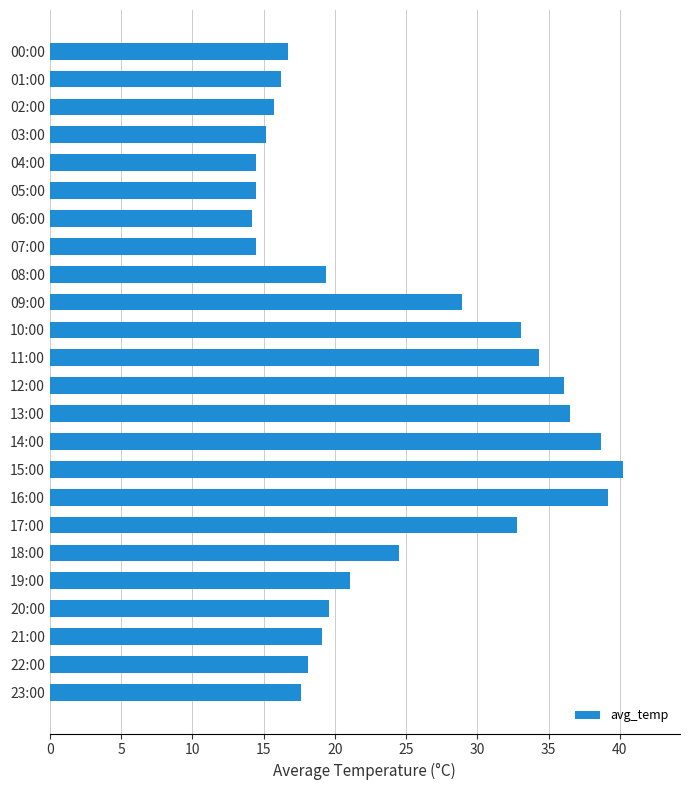

What is the minimum value shown in the chart?

14.2